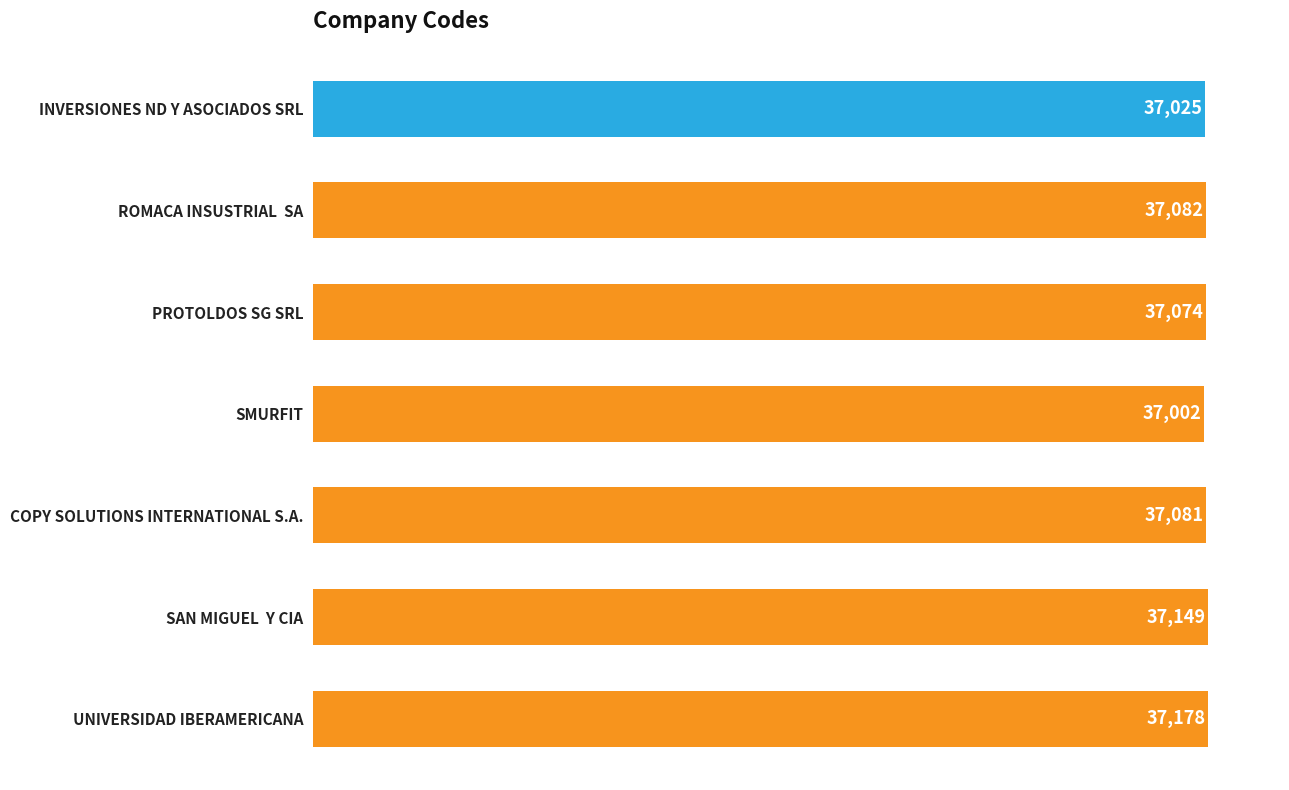

Count the values in the range 37025 to 37149.

5